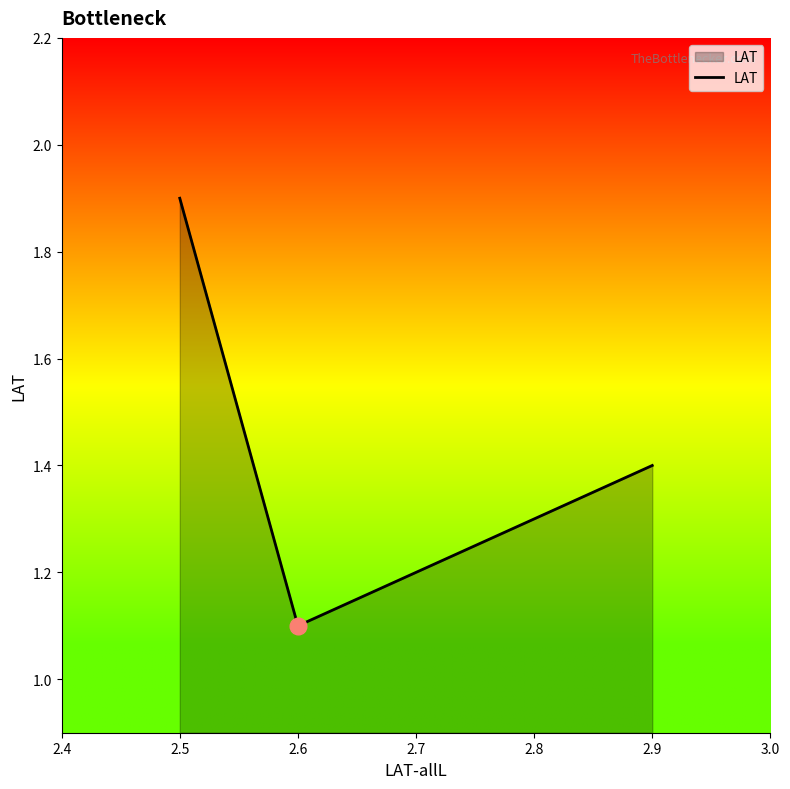

What is the sum of all values?

4.4